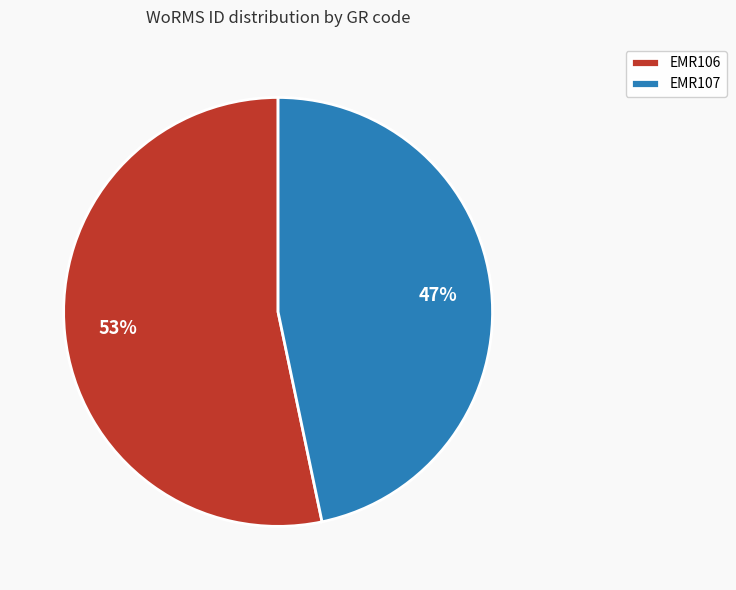

Which slice is the largest?

EMR106